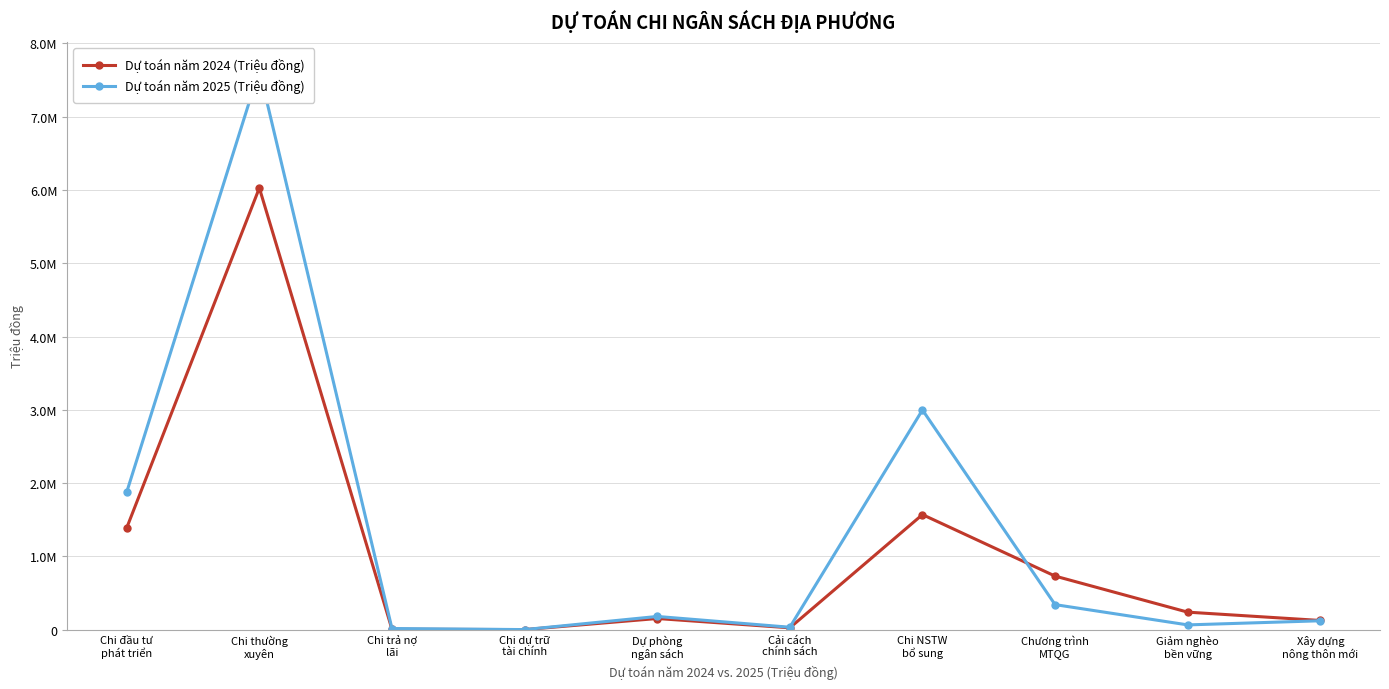

Which series has the largest total across all categories?

Dự toán năm 2025 (Triệu đồng)